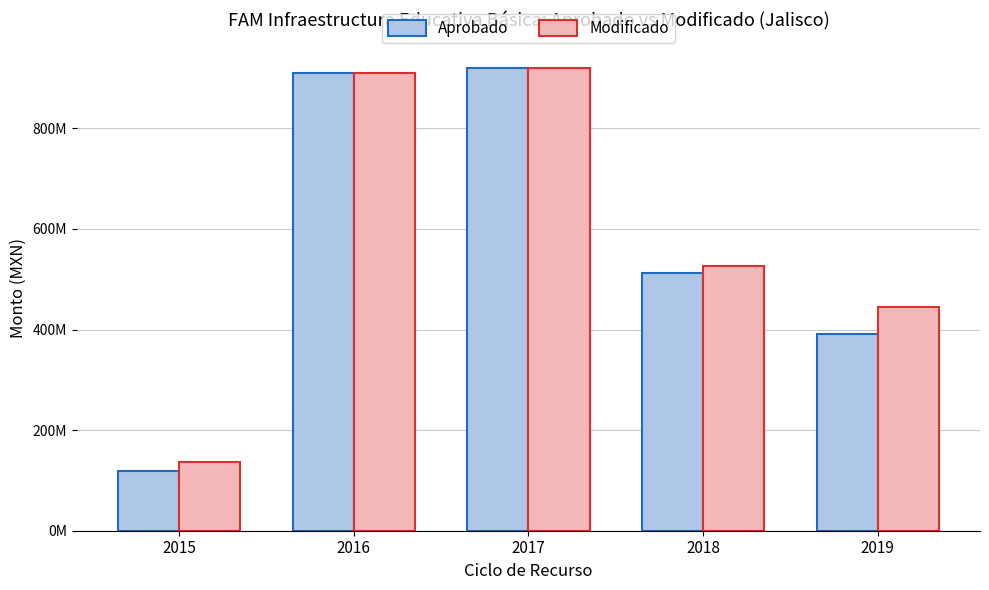

The Aprobado series shows 513038421.0 at 2018. True or false?

True